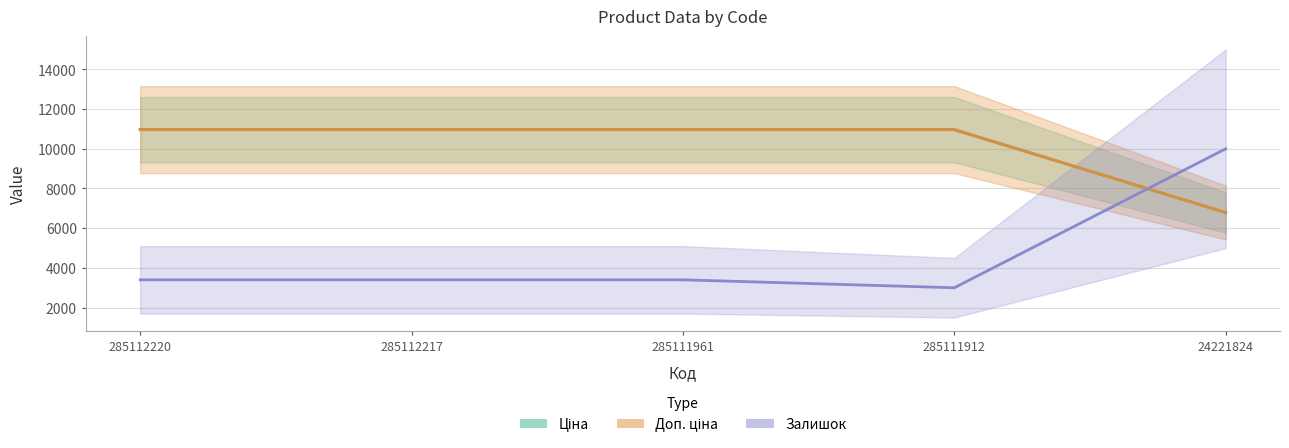

At which label does Ціна first exceed 10964?

285112220